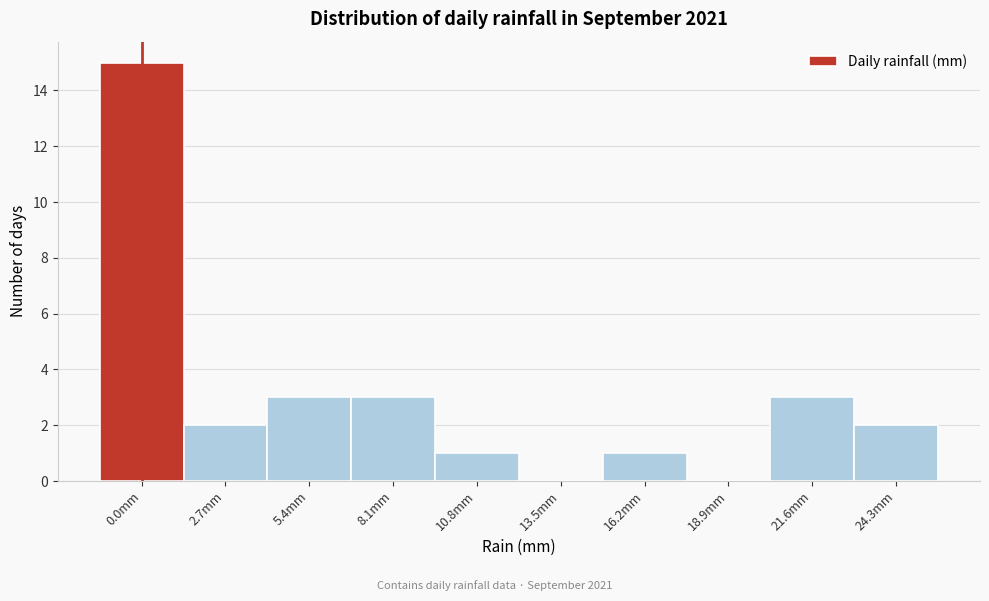

Reading left to right, list all the values displayed in this chart.

0.0mm=15	2.7mm=2	5.4mm=3	8.1mm=3	10.8mm=1	13.5mm=0	16.2mm=1	18.9mm=0	21.6mm=3	24.3mm=2